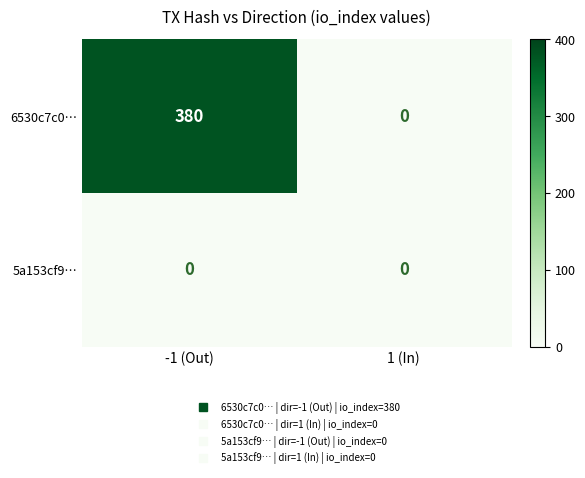

Which series changed the most between -1 (Out) and 1 (In)?

6530c7c0…